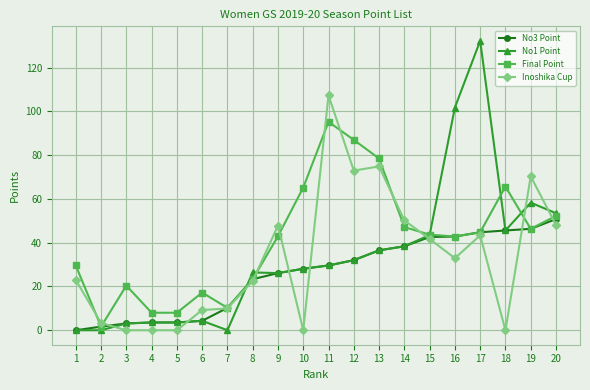

Is it true that No1 Point equals 17.4 at 10?

False